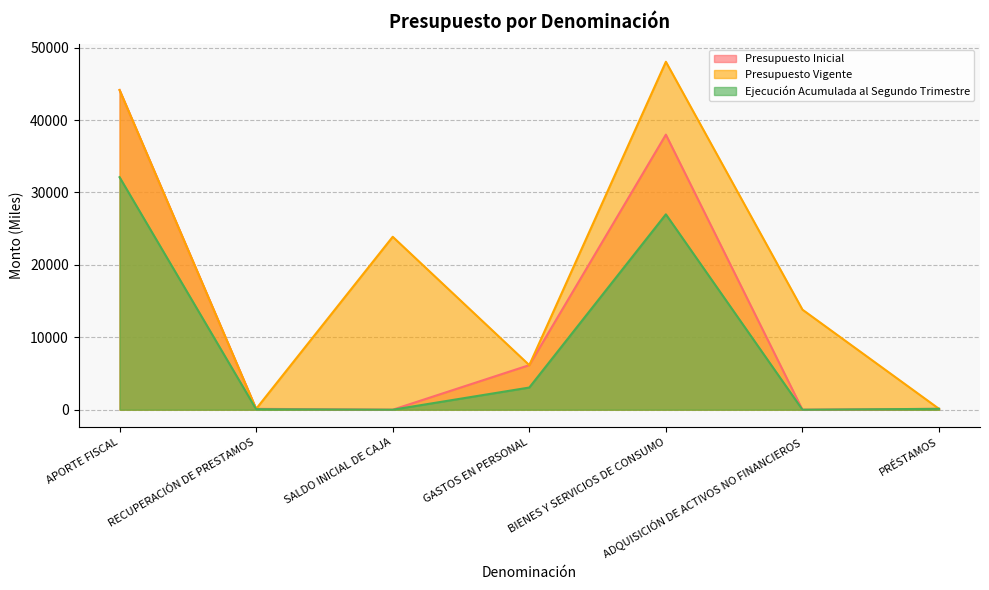

Rank the series by their average value, from lowest to highest.

Ejecución Acumulada al Segundo Trimestre, Presupuesto Inicial, Presupuesto Vigente